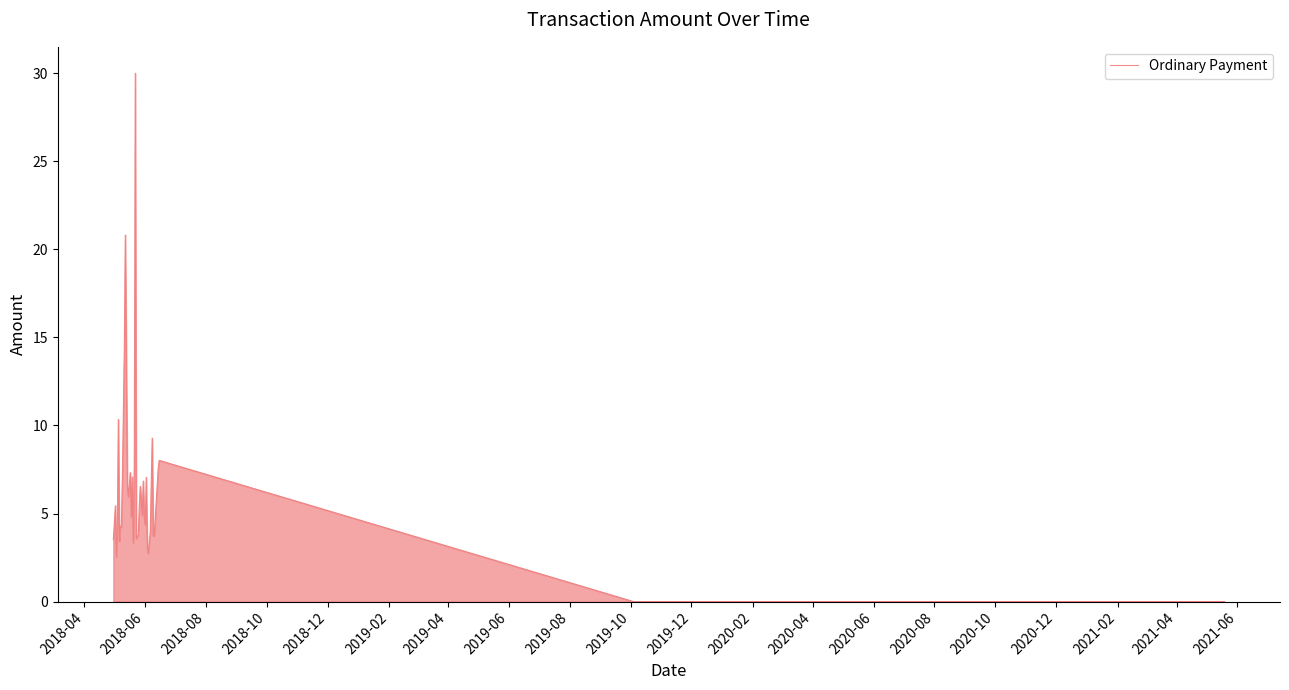

What is the difference between the maximum and minimum values?

30.0